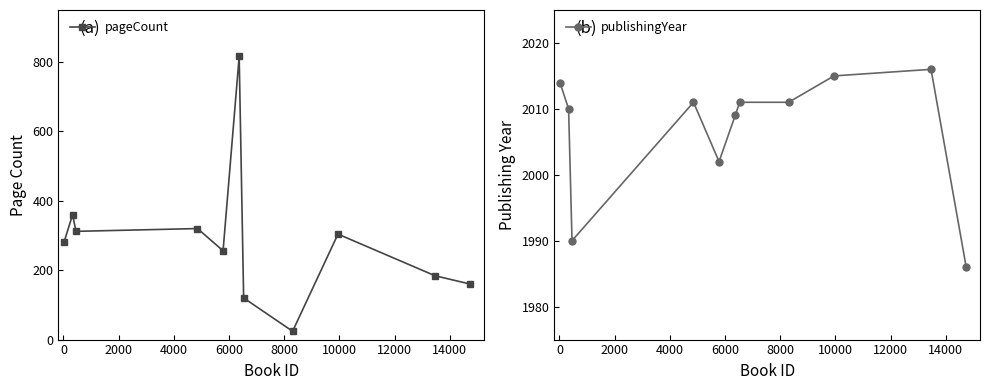

Reading left to right, list all the values displayed in this chart.

pageCount: 280	360	312	320	256	816	120	24	304	184	160
publishingYear: 2014	2010	1990	2011	2002	2009	2011	2011	2015	2016	1986